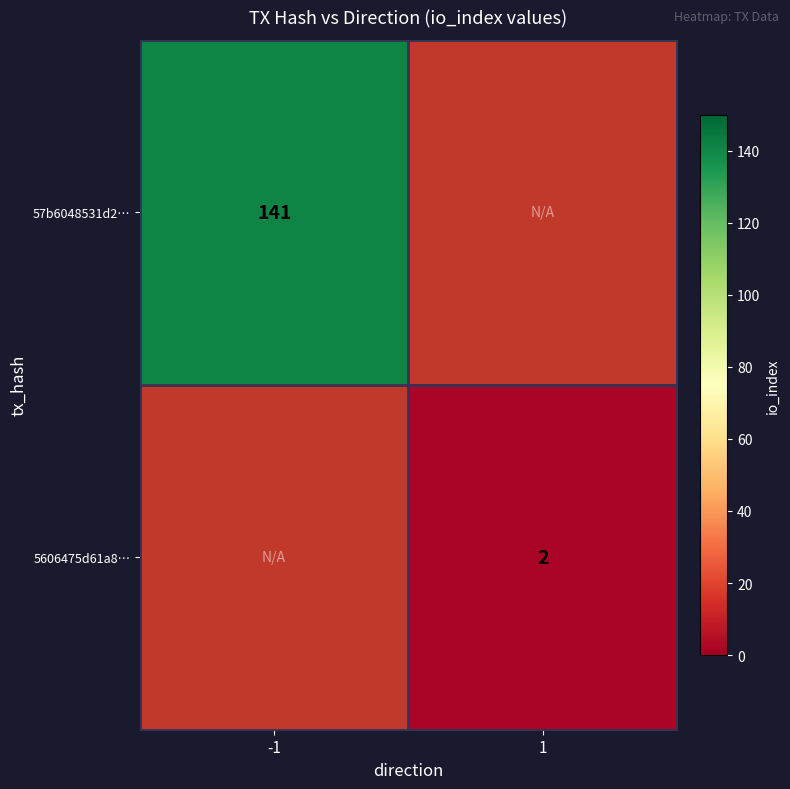

True or false: 5606475d61a8… has a value of 1 at 1.

False